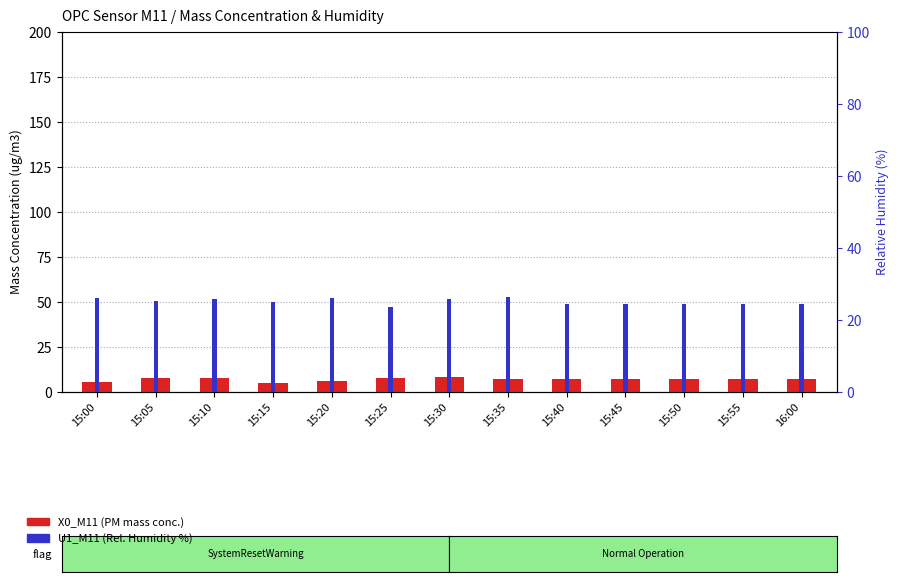

At which category does the chart reach its peak across all series?

15:35